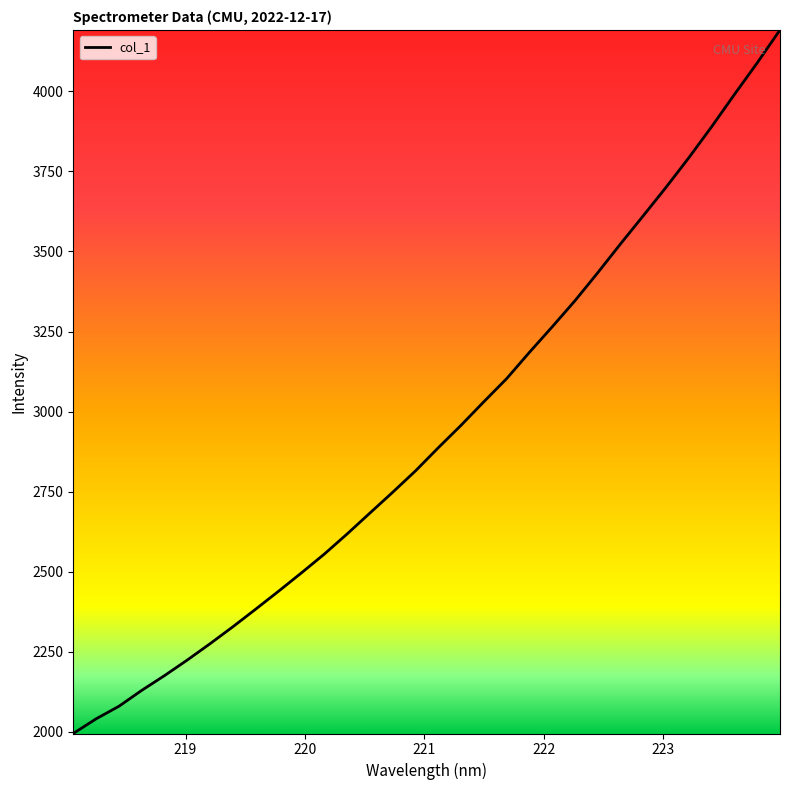

What is the minimum value shown in the chart?

1994.5